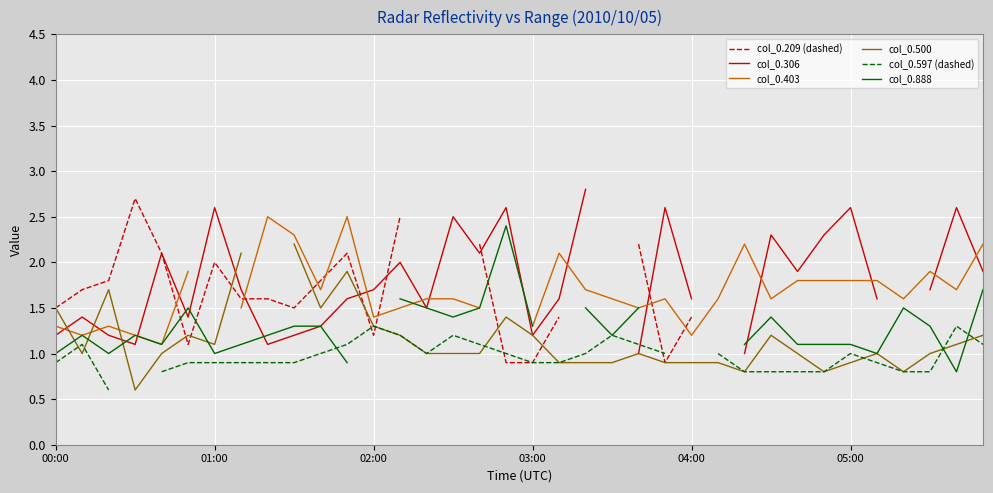

True or false: col_0.403 and col_0.888 intersect in this chart.

True